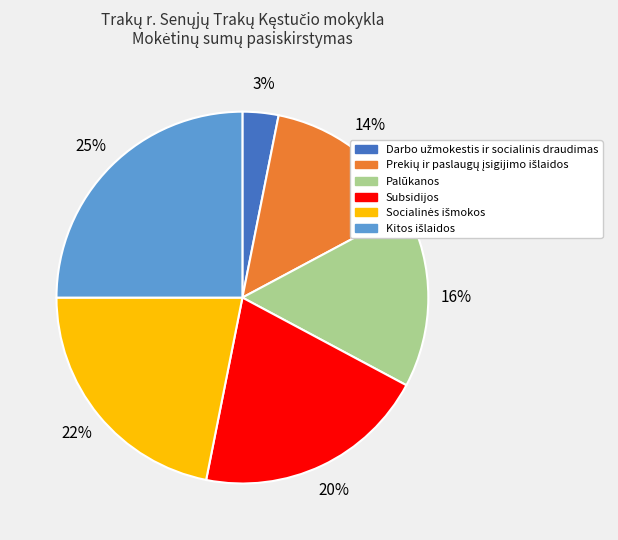

What percentage is the Palūkanos slice, to the nearest percent?

16%